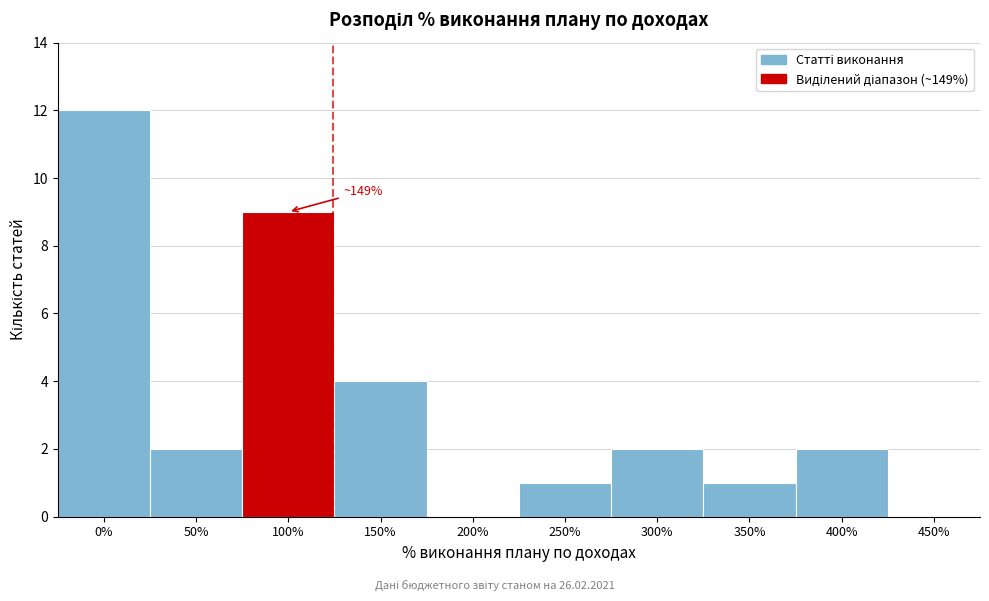

Reading left to right, transcribe all the data shown in this chart.

0%=12	50%=2	100%=9	150%=4	200%=0	250%=1	300%=2	350%=1	400%=2	450%=0